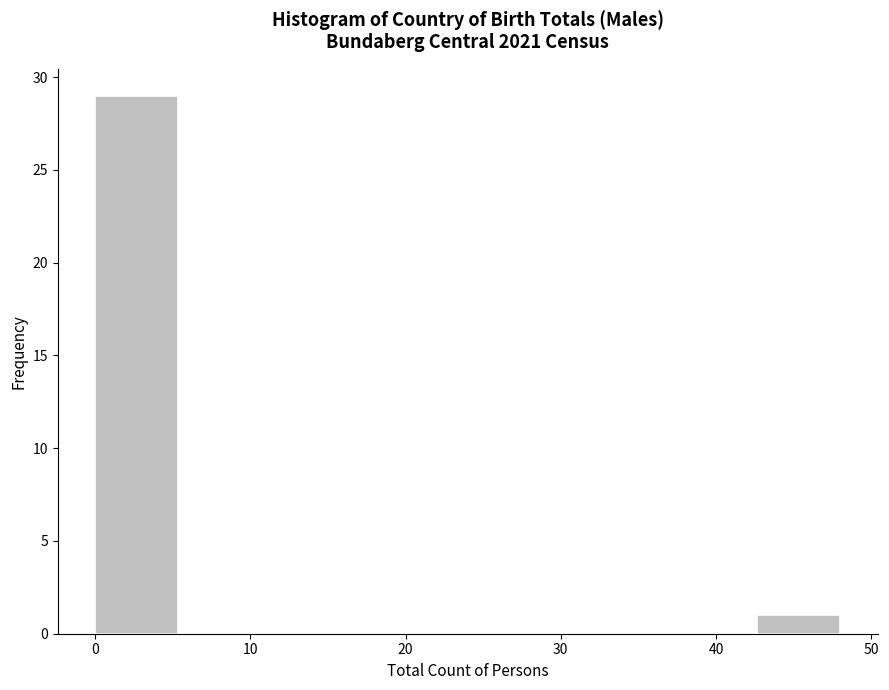

Which range on the x-axis has the tallest bar?

0 to 5